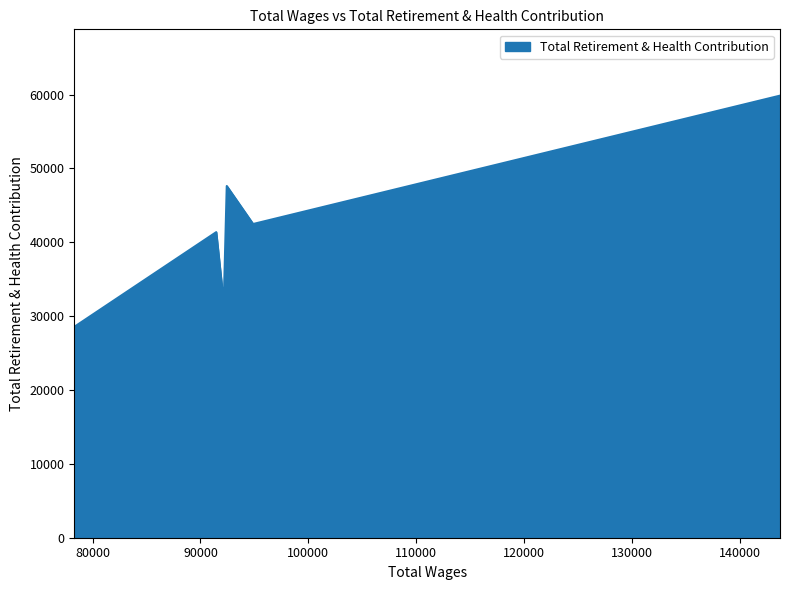

True or false: the data has more than 1 interior local peaks.

True